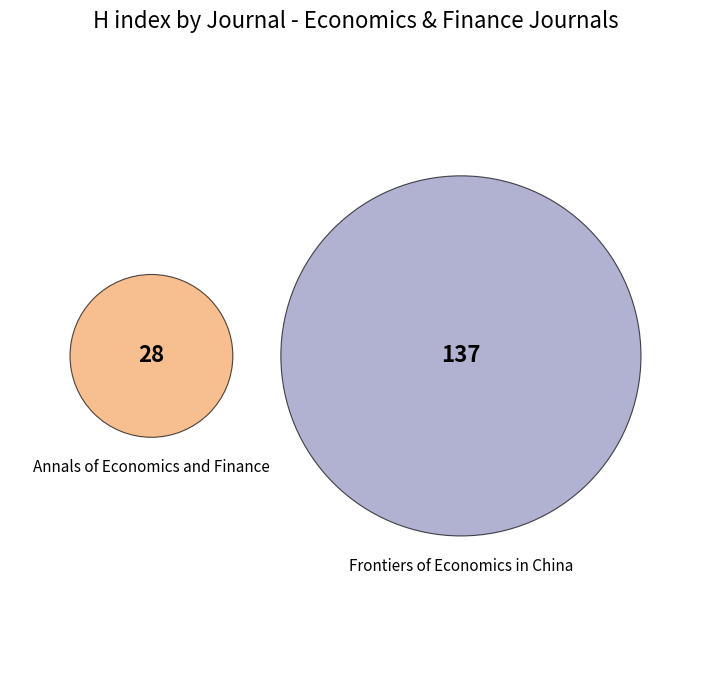

Between Frontiers of Economics in China and Annals of Economics and Finance, which is larger?

Frontiers of Economics in China